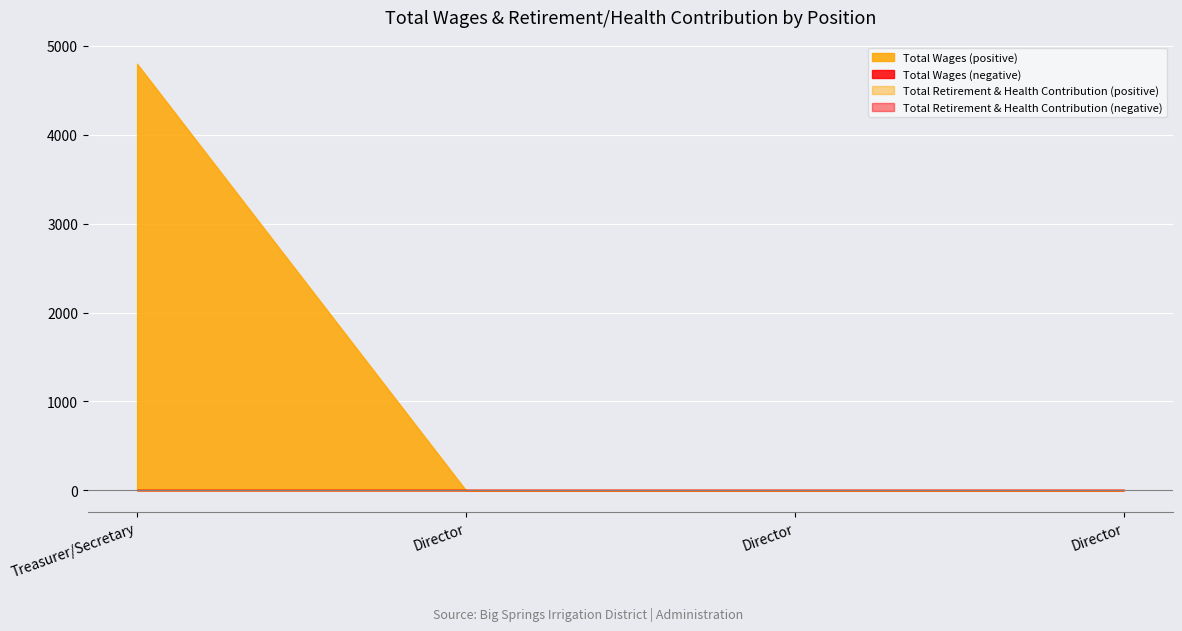

Which series has the largest range (max minus min)?

Total Wages